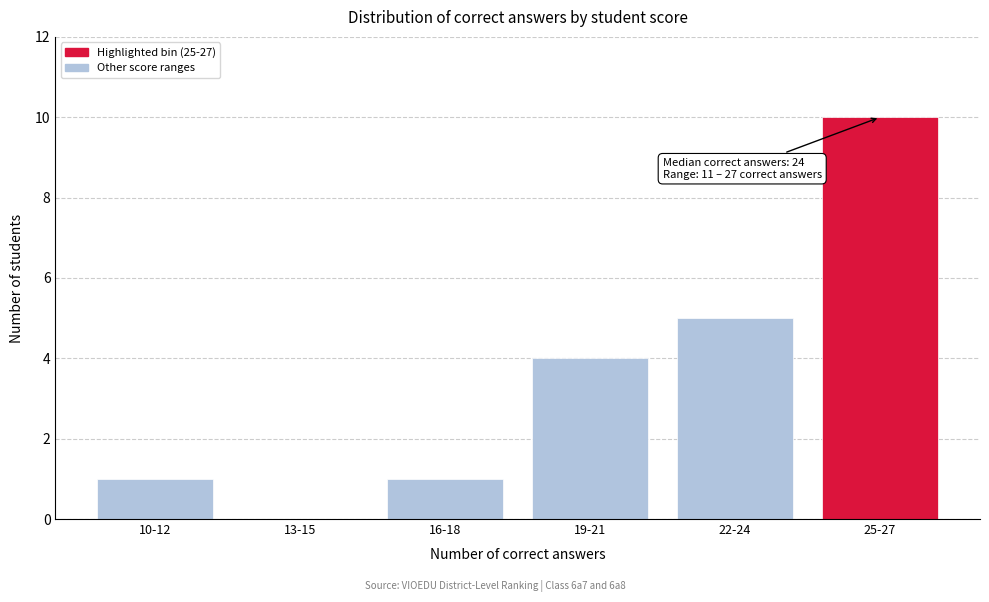

Reading left to right, list all the values displayed in this chart.

10-12=1	13-15=0	16-18=1	19-21=4	22-24=5	25-27=10